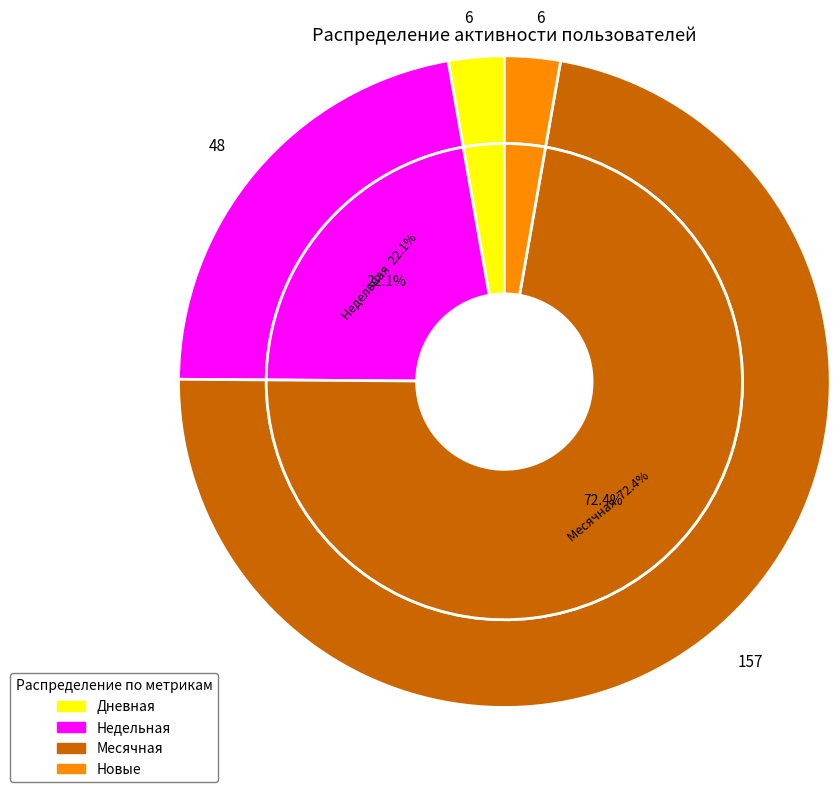

Do 19 and 32 together represent more than half of the pie?

No